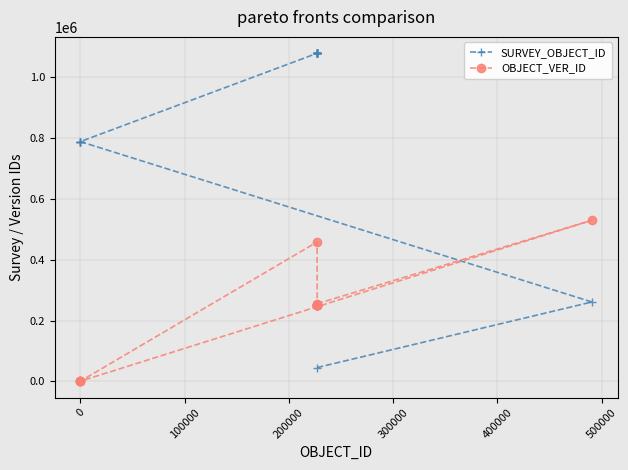

What is the difference between the second highest and second lowest values in the OBJECT_VER_ID series?

457852